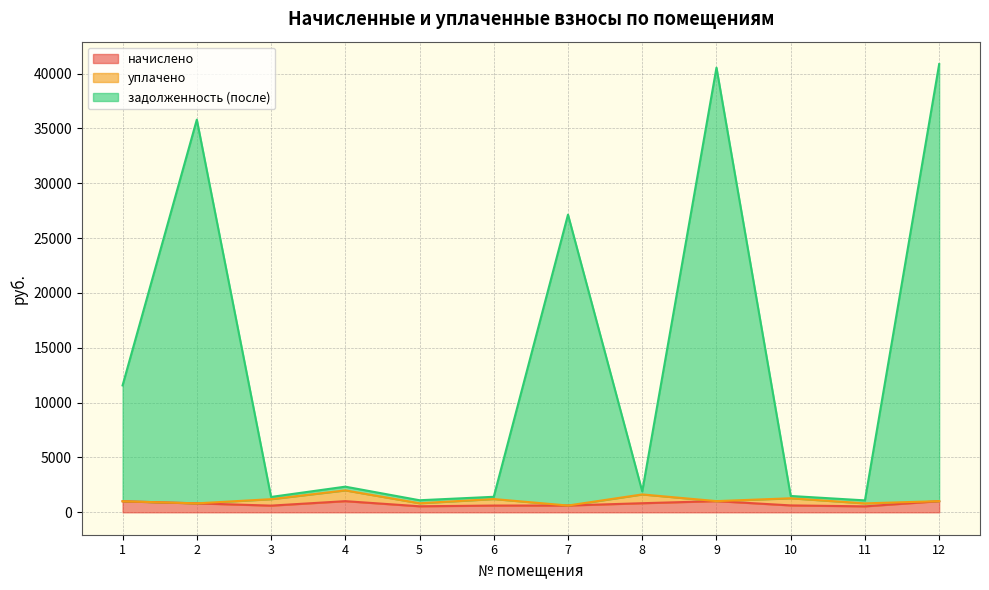

What is the total value across all series at 9?

40541.0